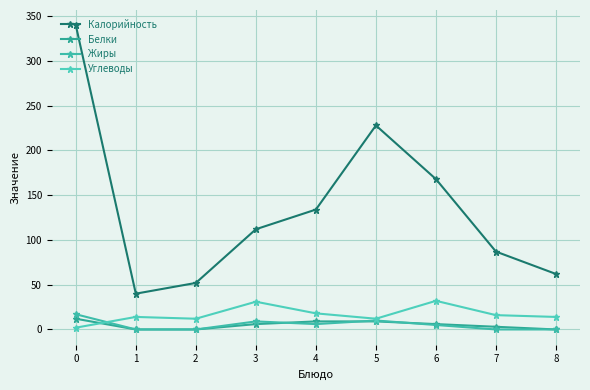

What is the sum of all Калорийность values?

1223